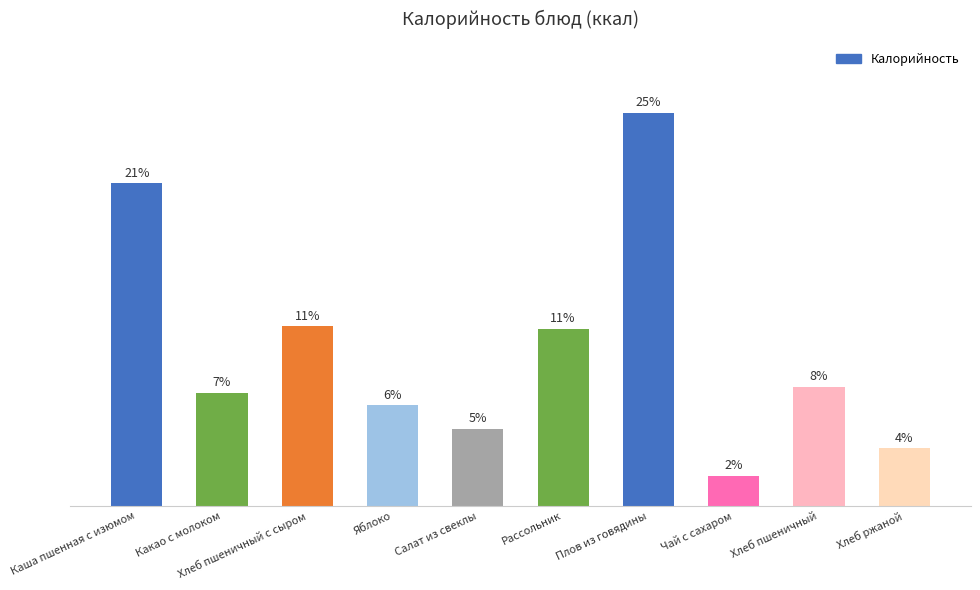

Are the bars horizontal?

No